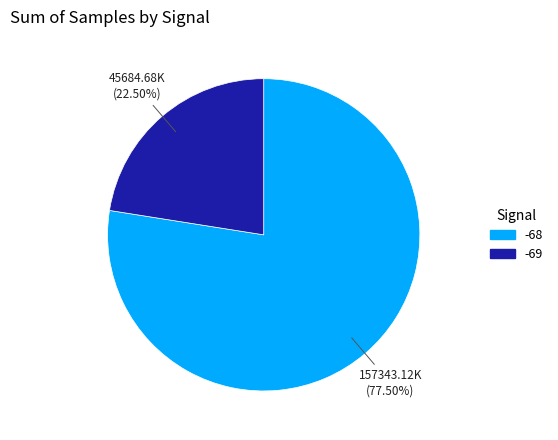

Is there a majority slice in this chart?

Yes